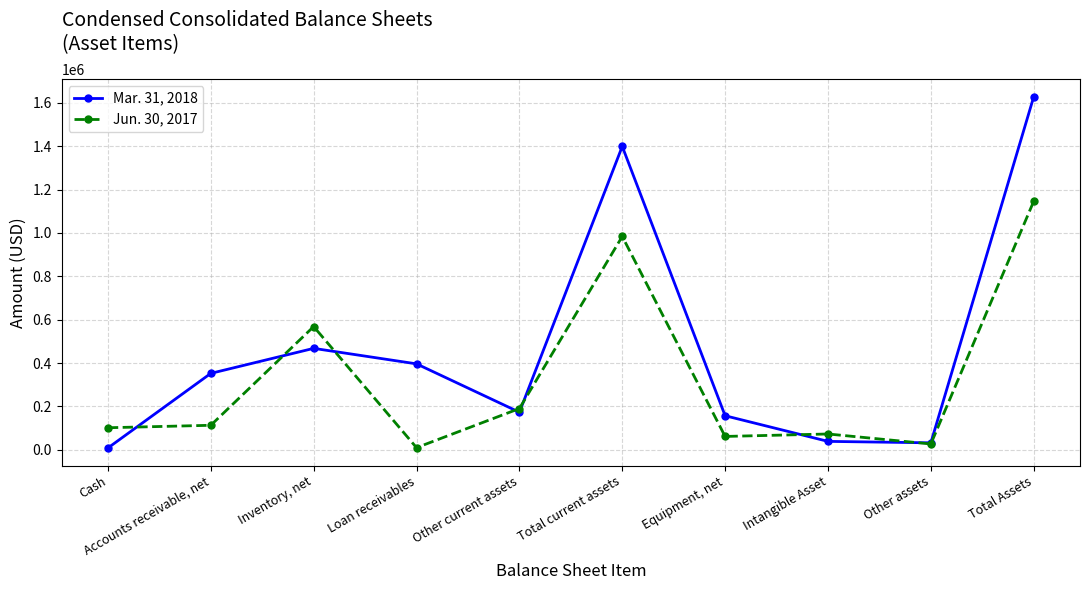

Is the value of Mar. 31, 2018 at Inventory, net greater than the value of Jun. 30, 2017 at Accounts receivable, net?

Yes